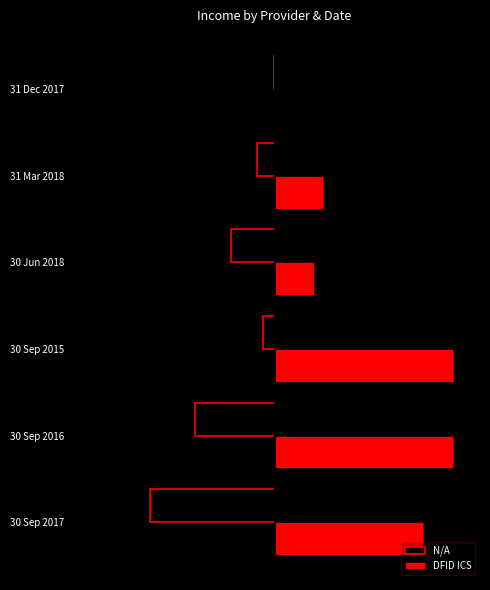

What are all the series names shown in the legend?

N/A, DFID ICS